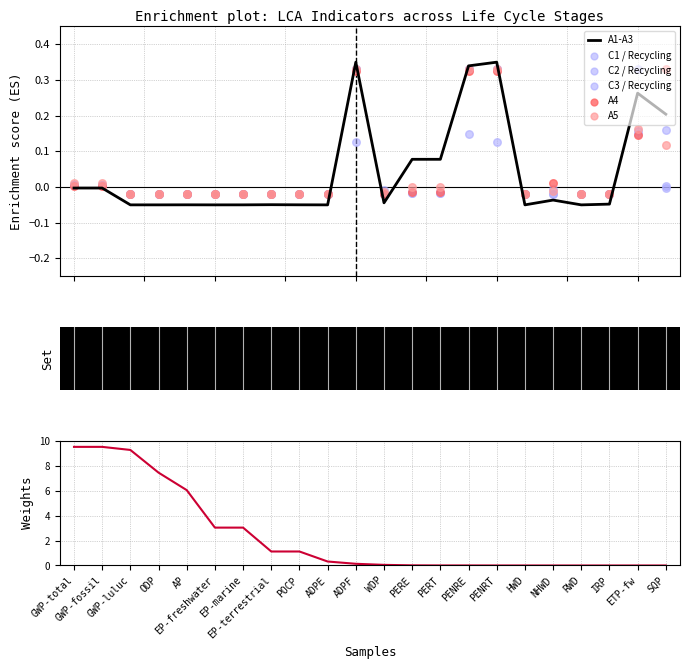

Is the value of C1 / Recycling at ODP greater than the value of A1-A3 at EP-freshwater?

Yes